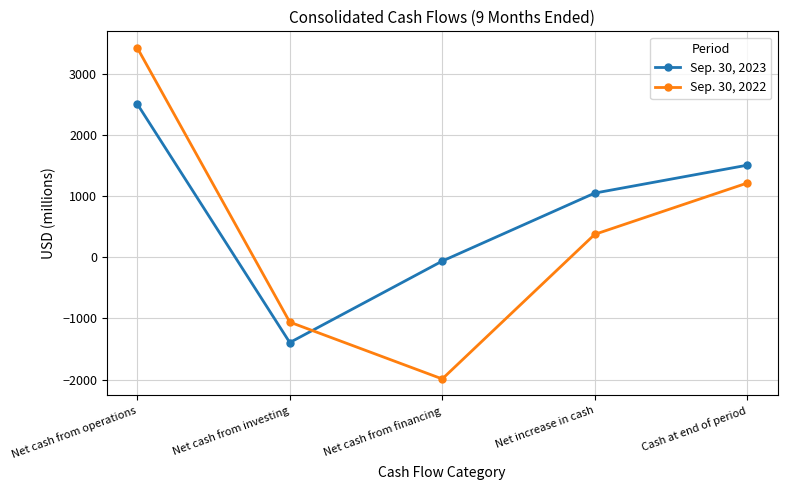

How many lines are shown in the chart?

2